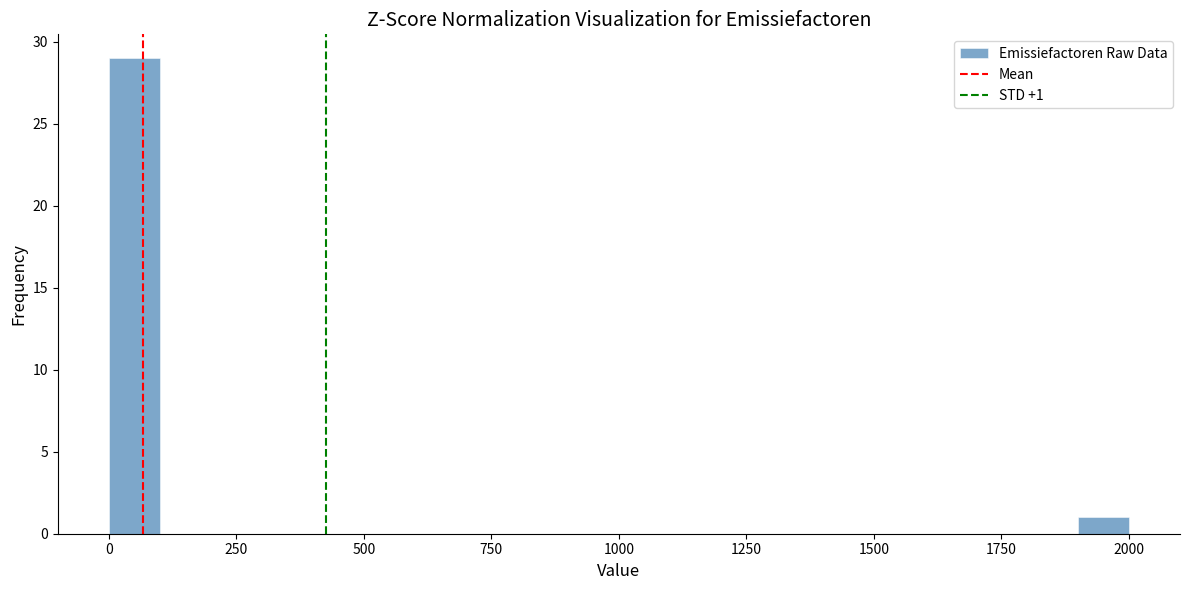

Around what value on the x-axis is the tallest bar? Give the approximate position of its centre, as read against the axis.

50